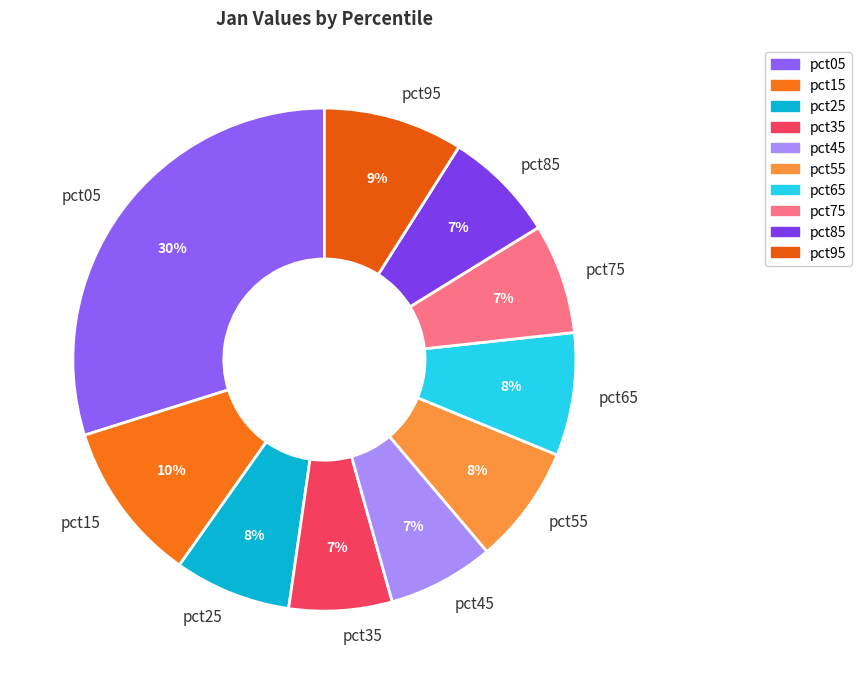

How many segments does this pie chart have?

10